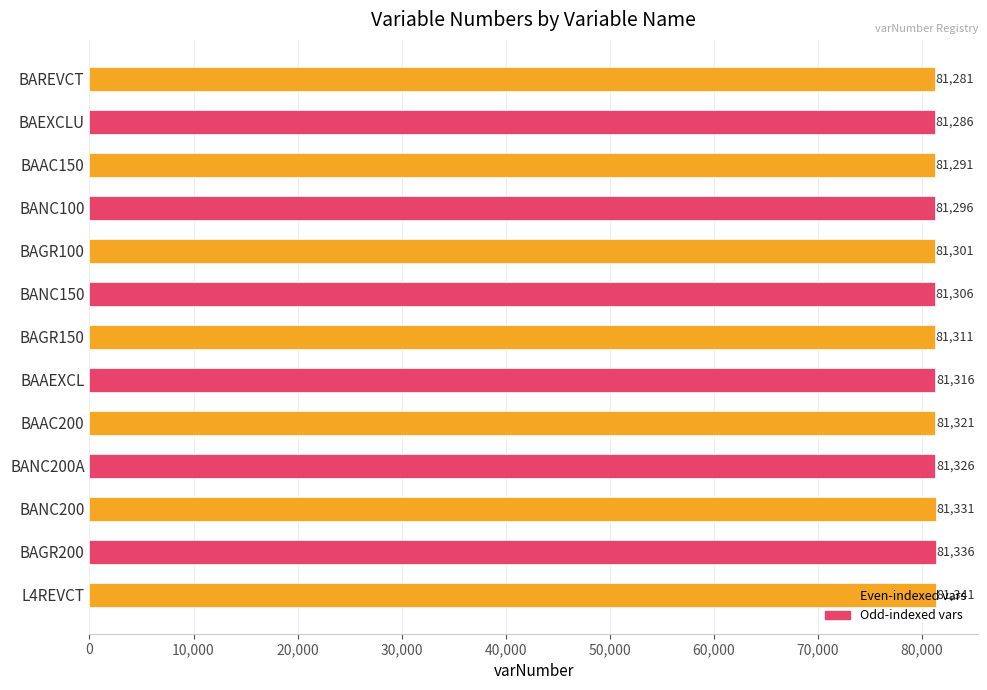

How many data points are less than 81311?

6